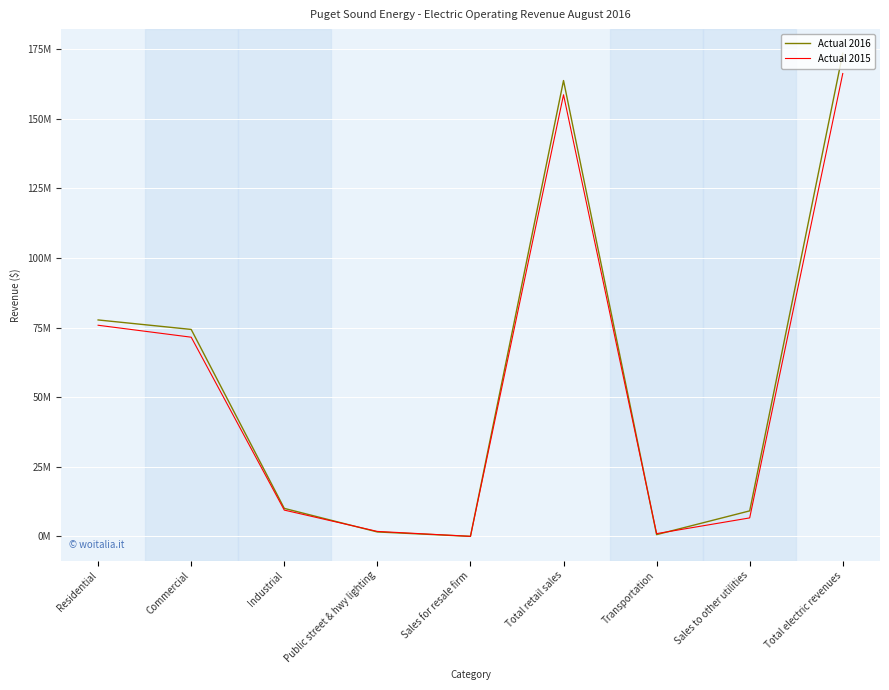

Is it true that Actual 2015 equals 166199555.6 at Total electric revenues?

True